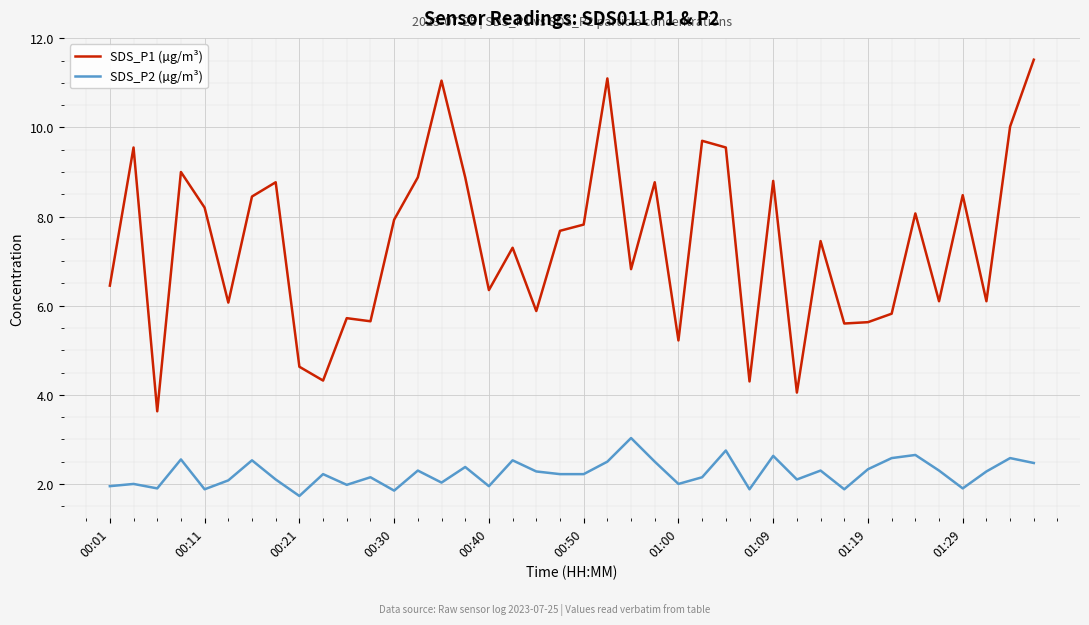

Rank the series by their average value, from highest to lowest.

SDS_P1 (µg/m³), SDS_P2 (µg/m³)